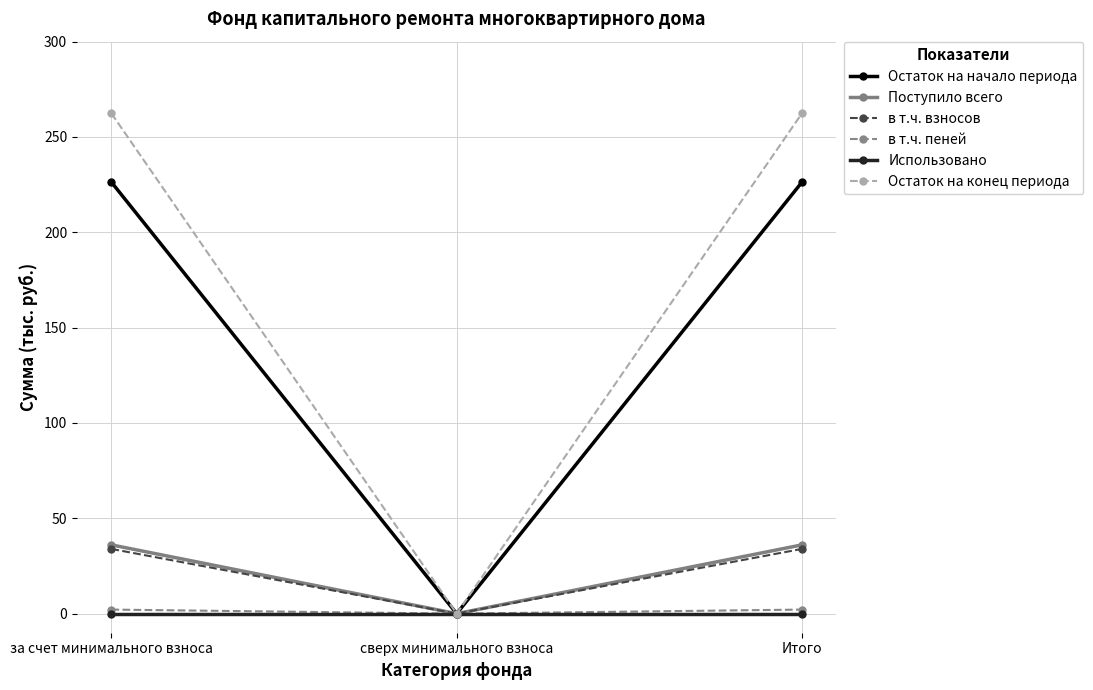

Reading right to left, what are all the values shown in this chart?

Остаток на начало периода: 226.3	0.0	226.3
Поступило всего: 36.1	0.0	36.1
в т.ч. взносов: 34.0	0.0	34.0
в т.ч. пеней: 2.1	0.0	2.1
Использовано: 0.0	0.0	0.0
Остаток на конец периода: 262.4	0.0	262.4